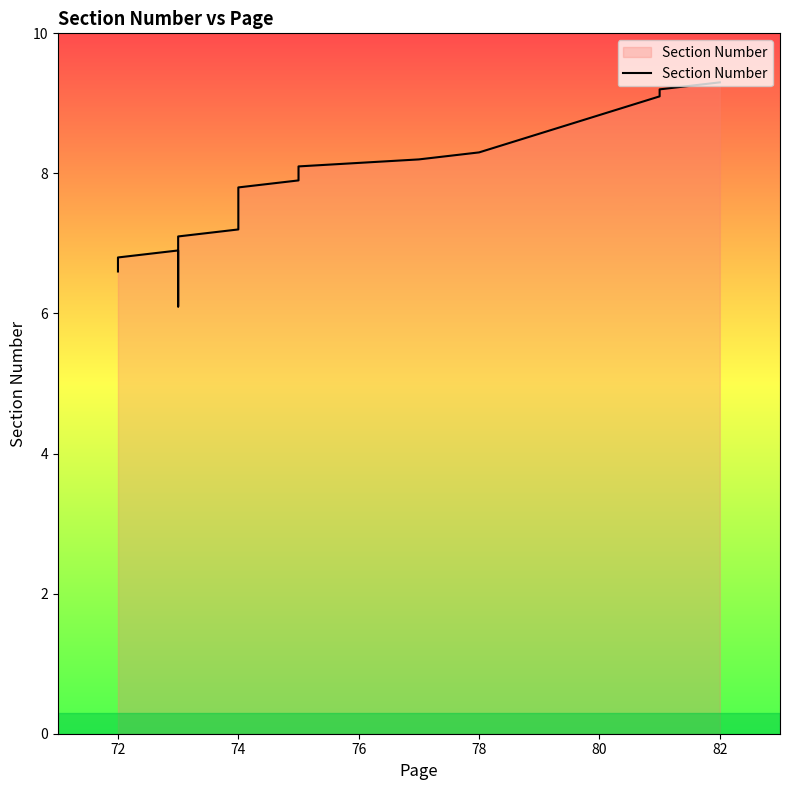

What is the label of the 16th point from the right?

78